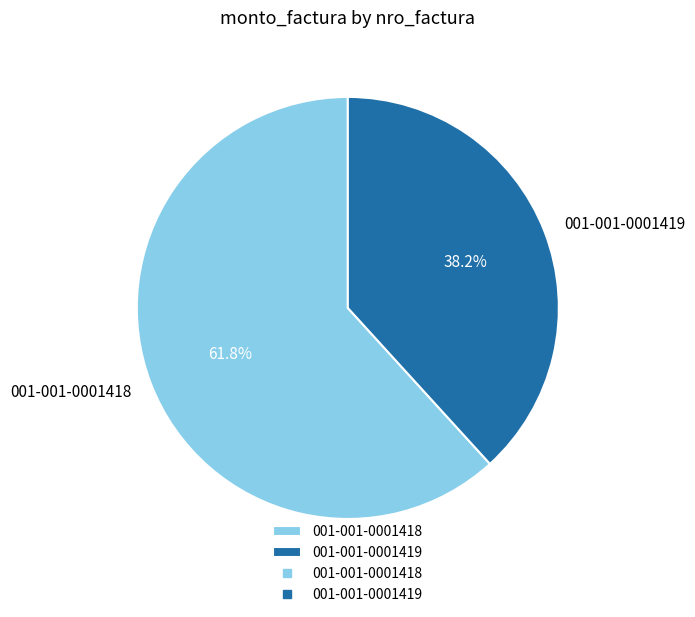

To the nearest percent, what is the difference between the 001-001-0001419 and 001-001-0001418 slice percentages?

24%